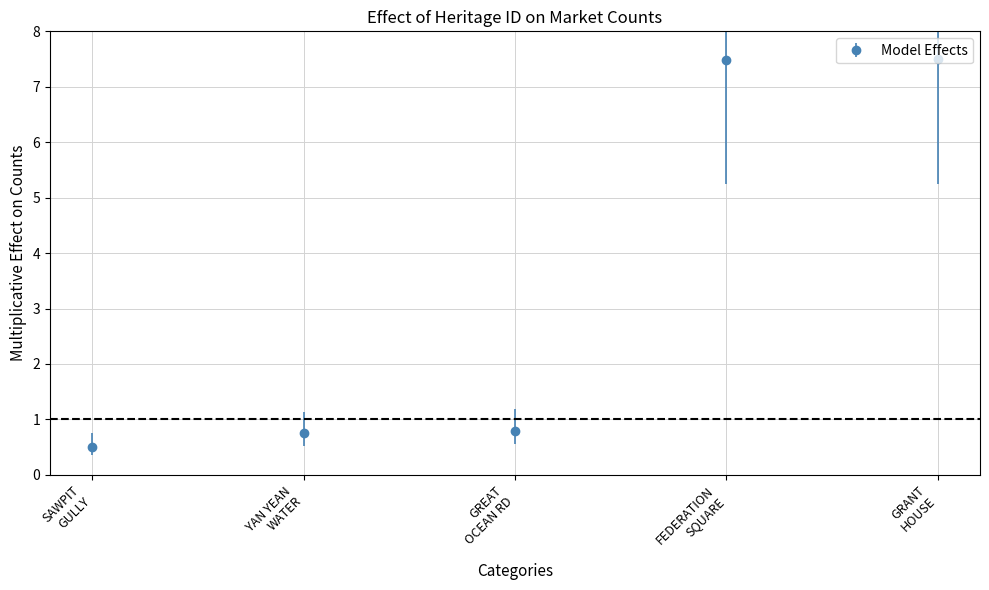

What is the difference between the maximum and minimum values?

7.0